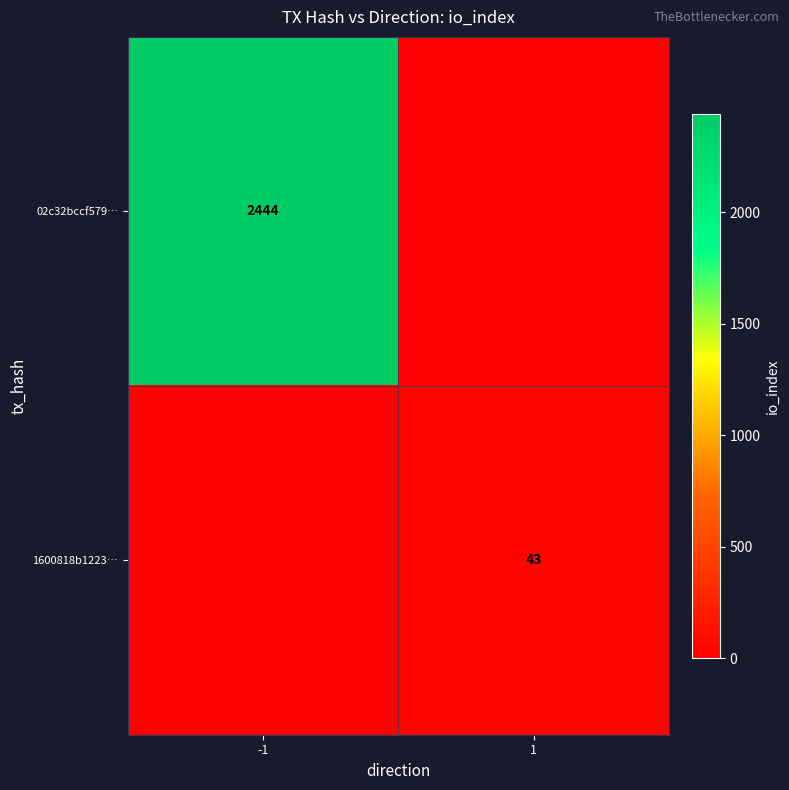

The 1600818b1223… series shows 9 at 1. True or false?

False